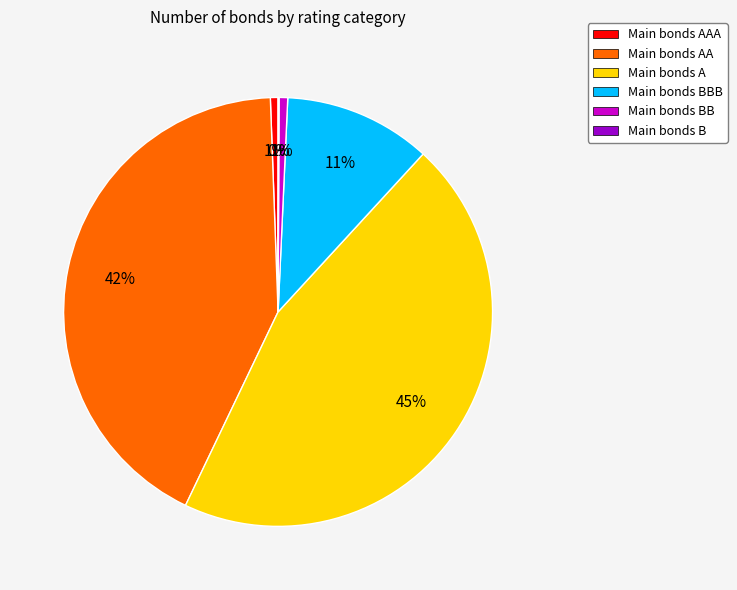

Does any single category account for the majority?

No